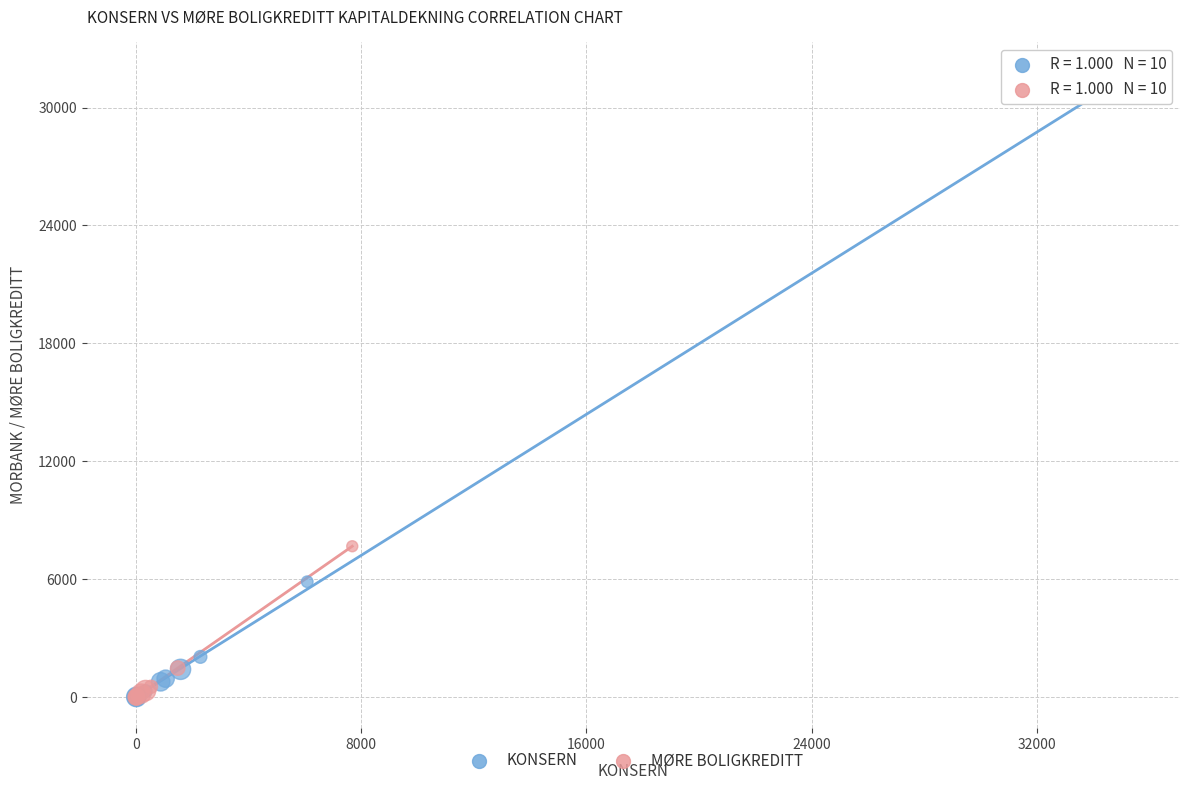

Which series has the widest spread of Y values?

KONSERN